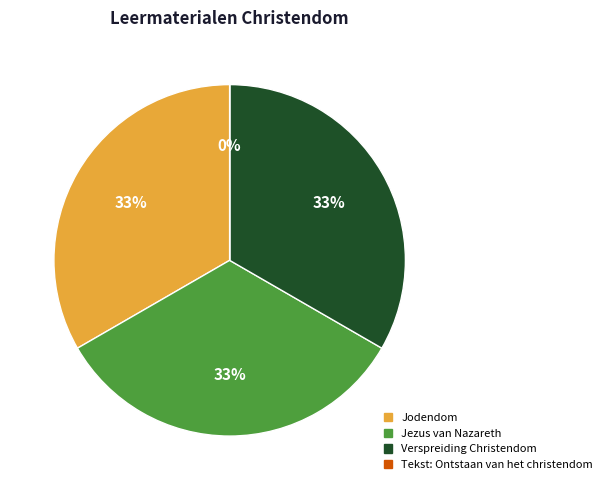

How many slices are in this pie chart?

4